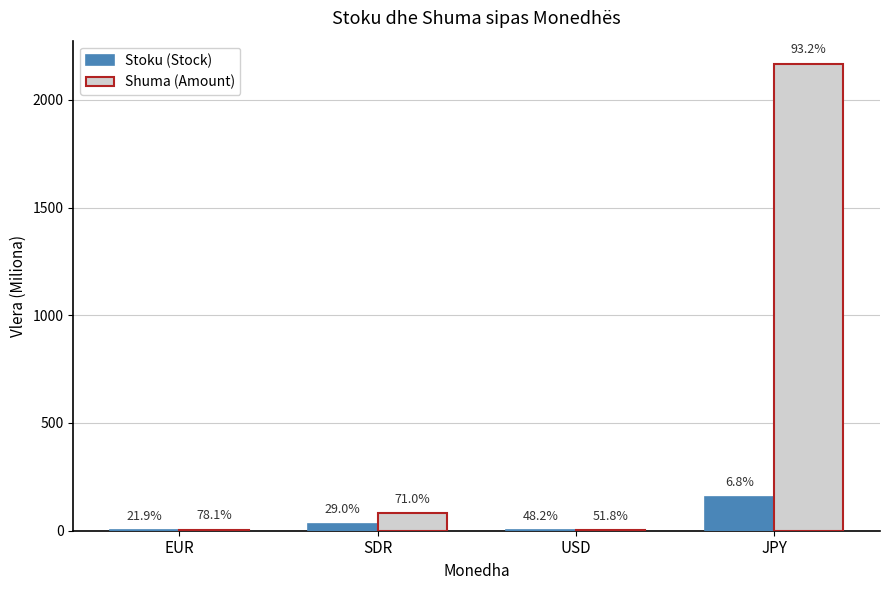

At which label is Stoku (Stock) closest to 79?

SDR